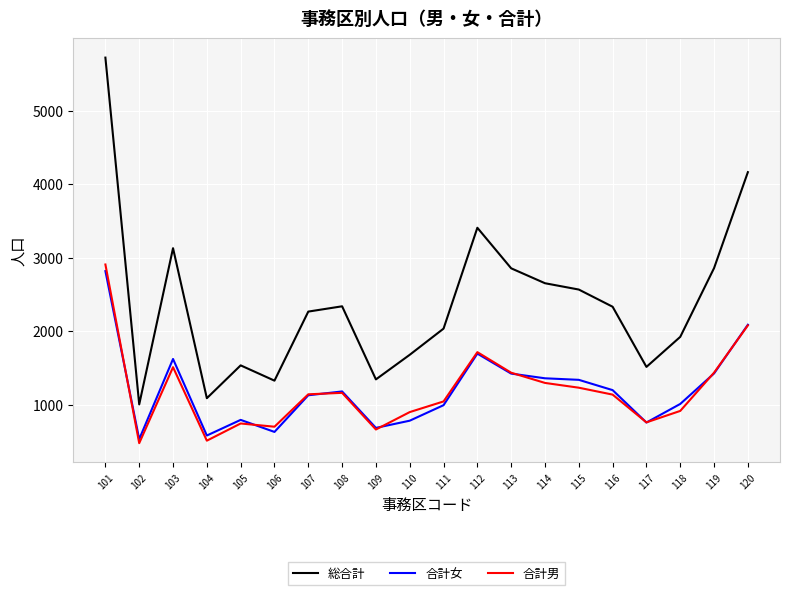

What is the smallest value displayed?

474